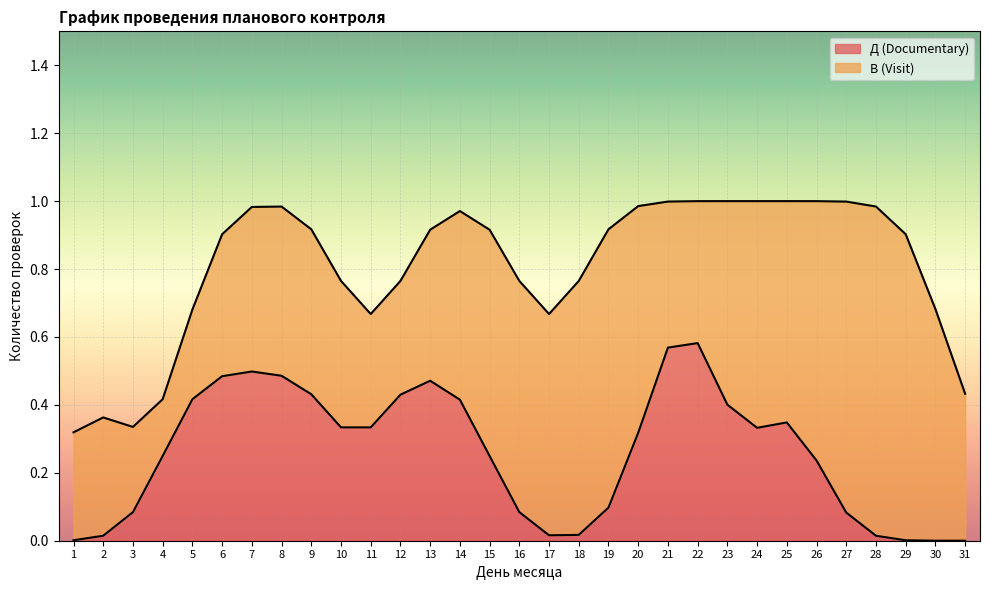

Is it true that Д (Documentary) equals 0.3 at 22?

False